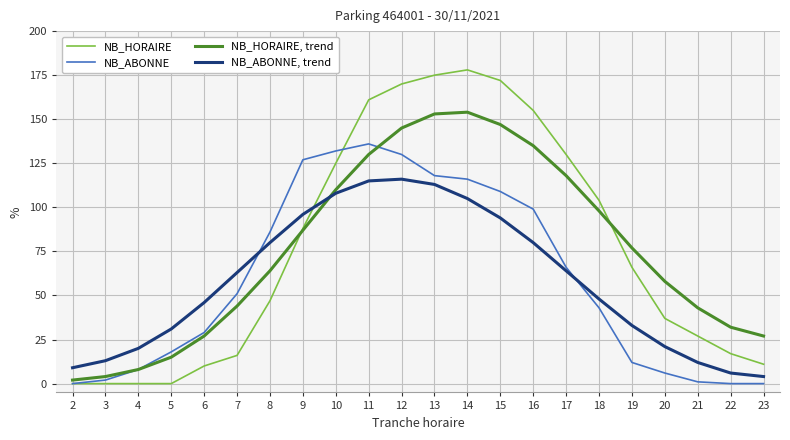

Rank the series by their maximum value, from lowest to highest.

NB_ABONNE, trend, NB_ABONNE, NB_HORAIRE, trend, NB_HORAIRE